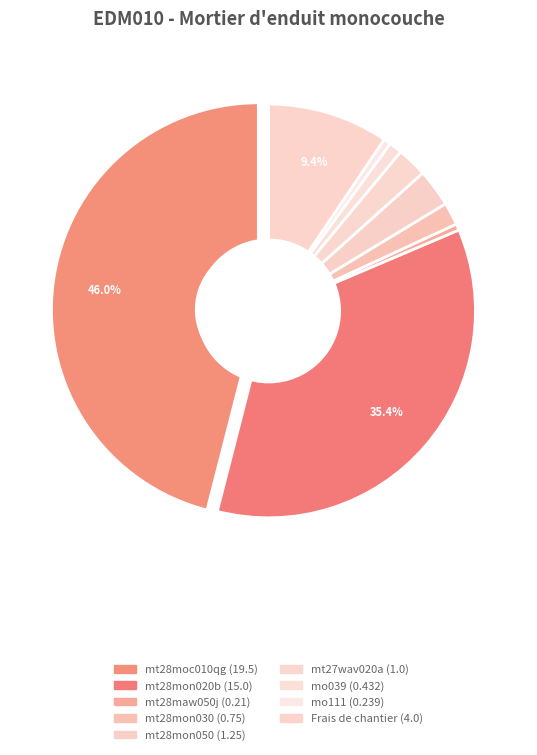

To the nearest percent, what percentage of the pie is mt28mon020b?

35%